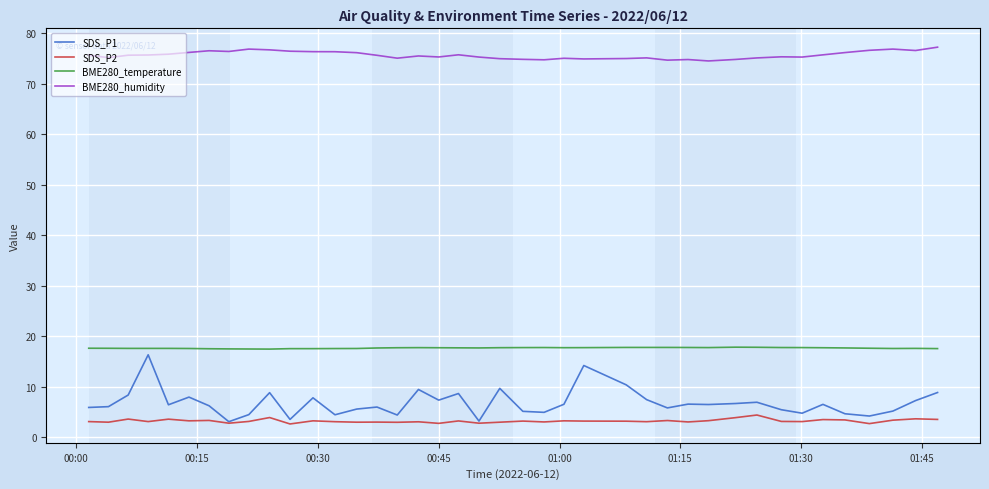

What is the maximum value shown in the chart?

77.3